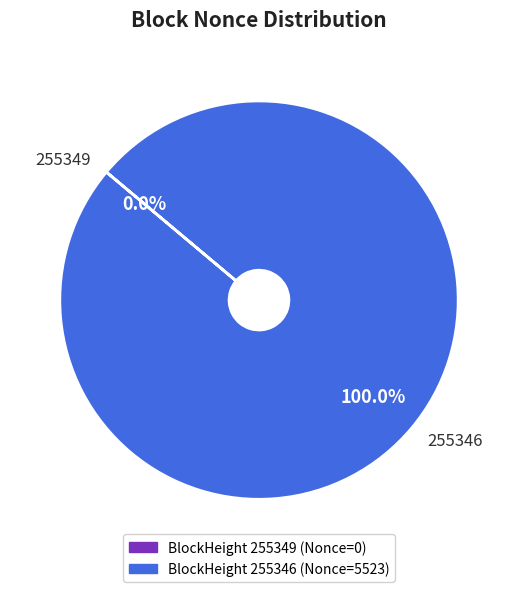

Is there a majority slice in this chart?

Yes